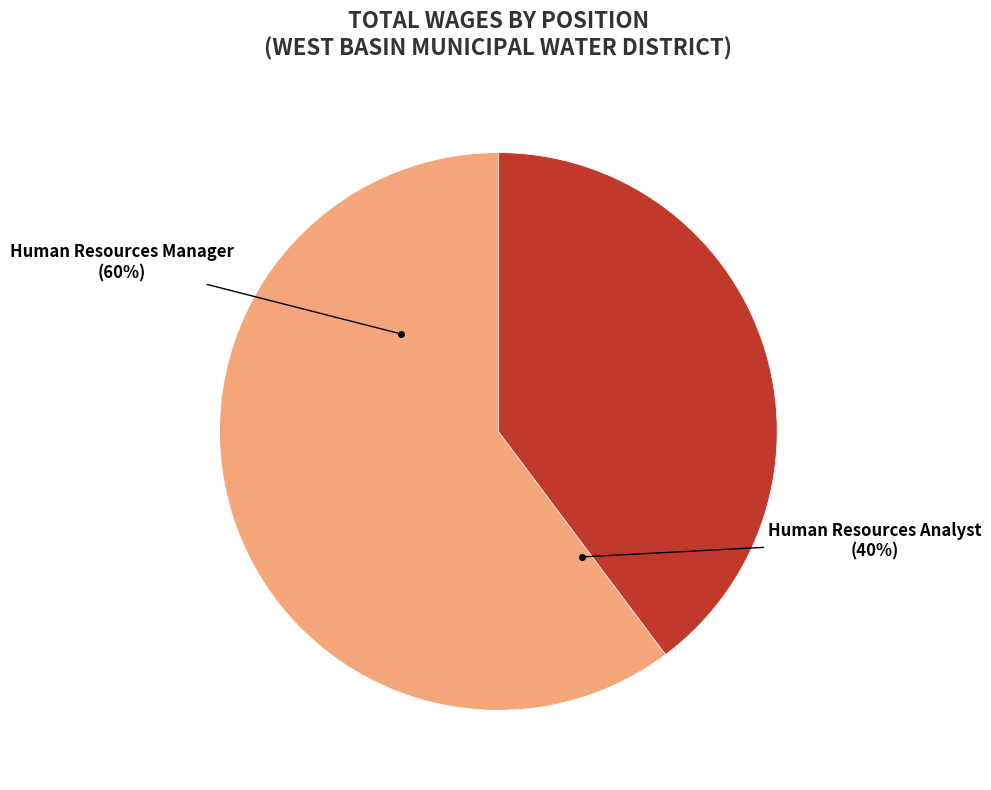

To the nearest percent, what portion does Human Resources Analyst represent?

40%